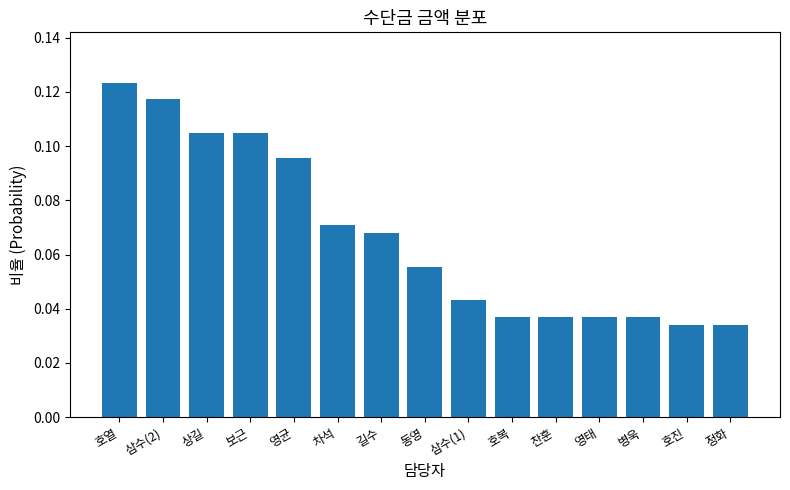

Are the bars horizontal?

No